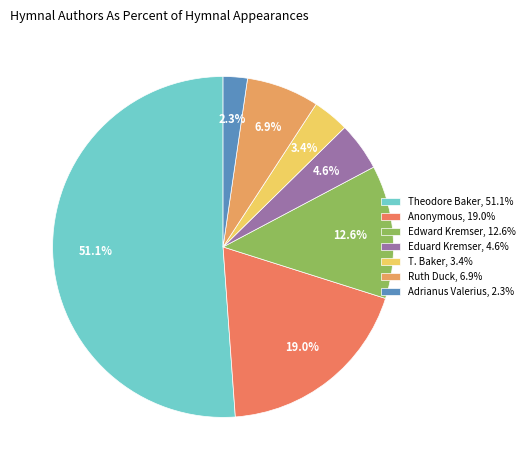

What percentage is NOT represented by Adrianus Valerius?

97.7%